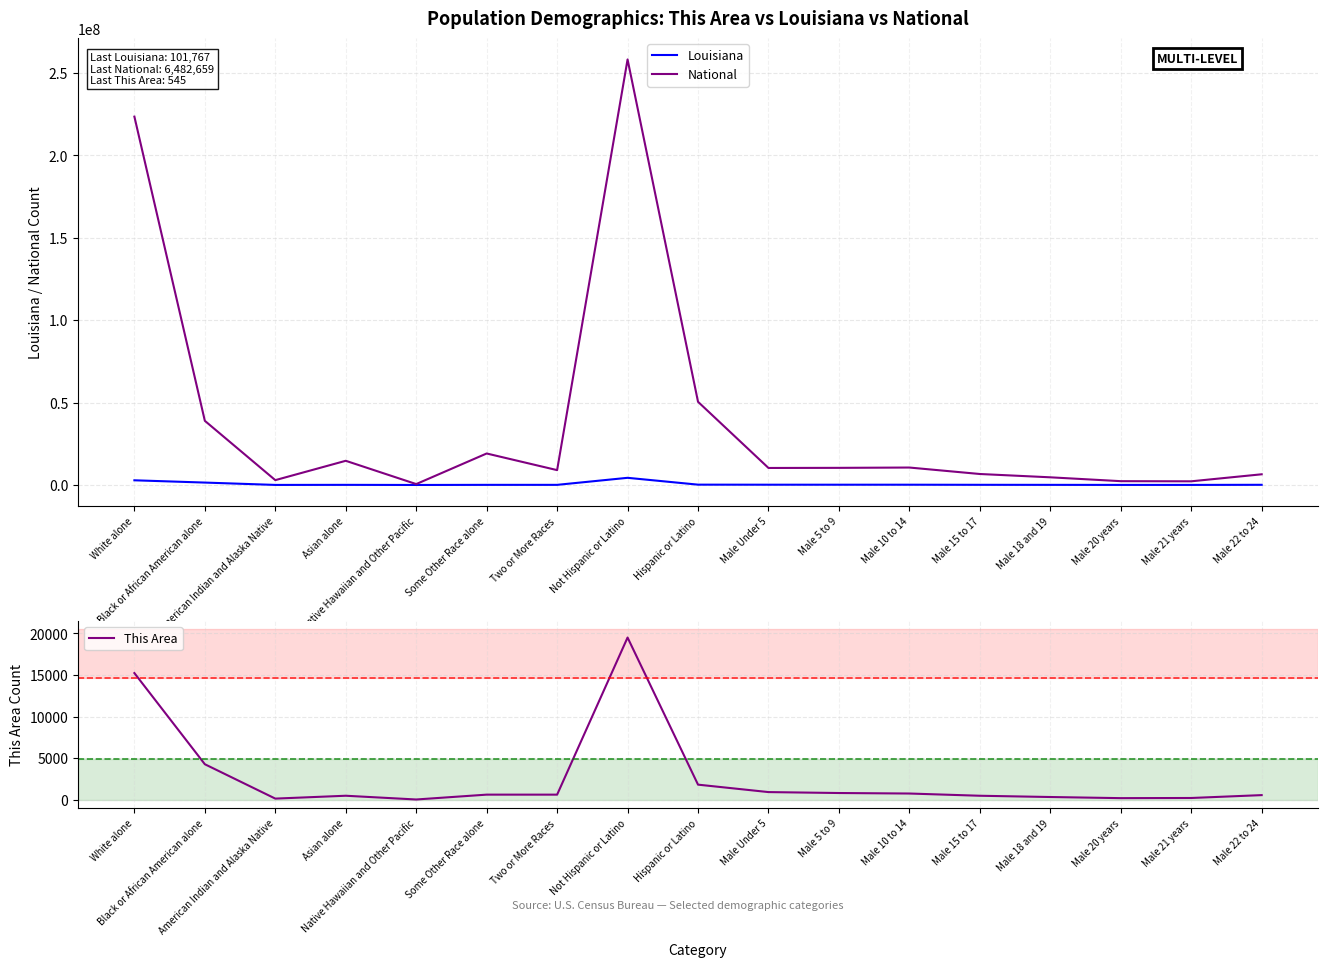

True or false: This Area and National intersect in this chart.

False